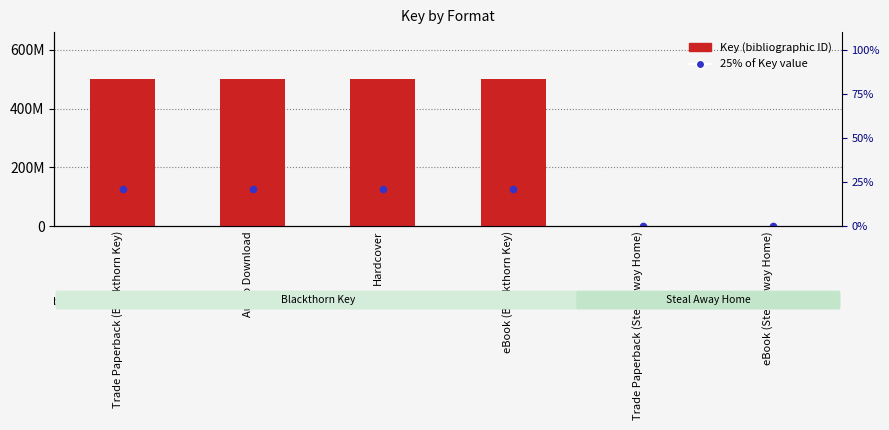

What are all the series names shown in the legend?

Key (bibliographic ID), 25% of Key value